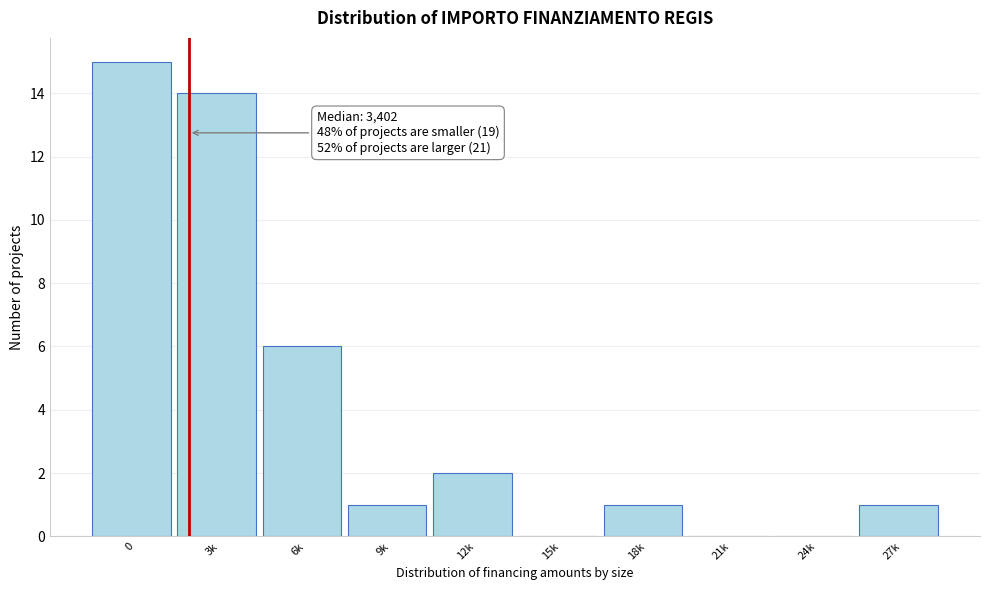

Reading left to right, what are all the values shown in this chart?

0=15	3k=14	6k=6	9k=1	12k=2	15k=0	18k=1	21k=0	24k=0	27k=1